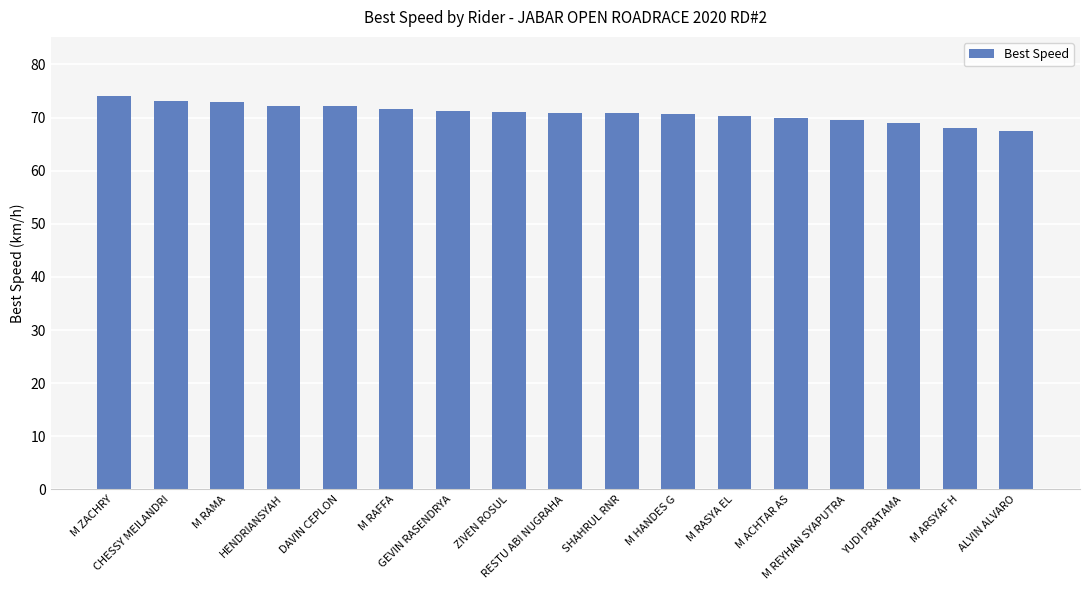

What is the greatest value displayed?

74.1